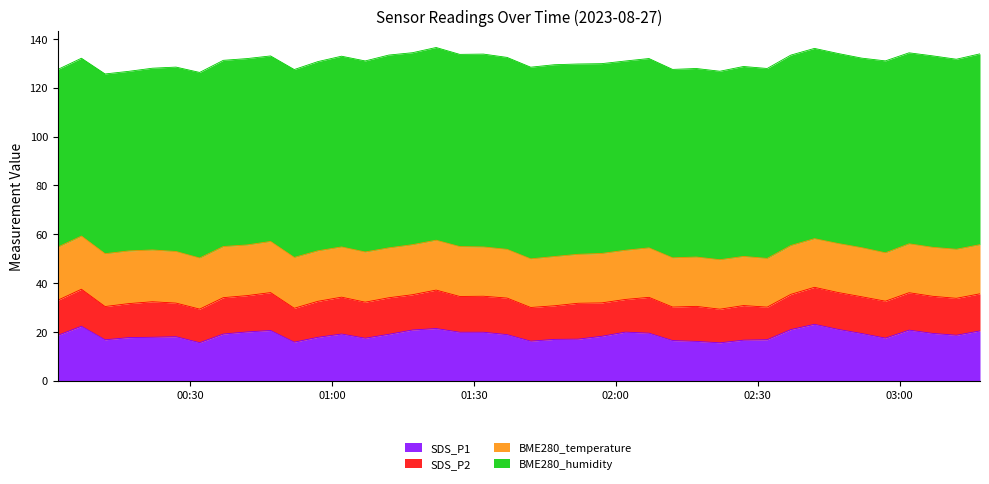

What are all the series names shown in the legend?

SDS_P1, SDS_P2, BME280_temperature, BME280_humidity